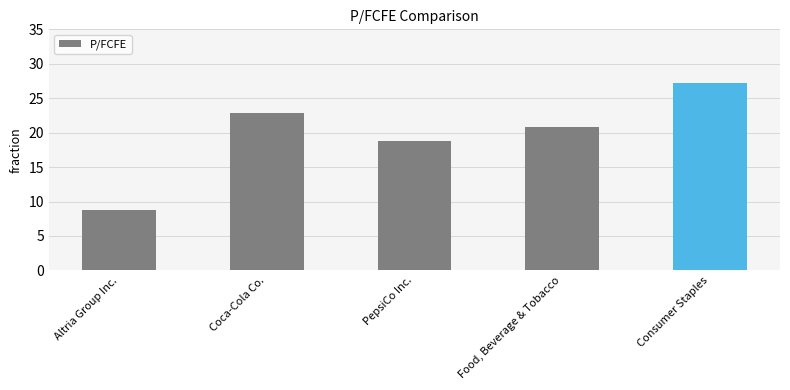

Are the bars grouped side by side (vs. stacked)?

No